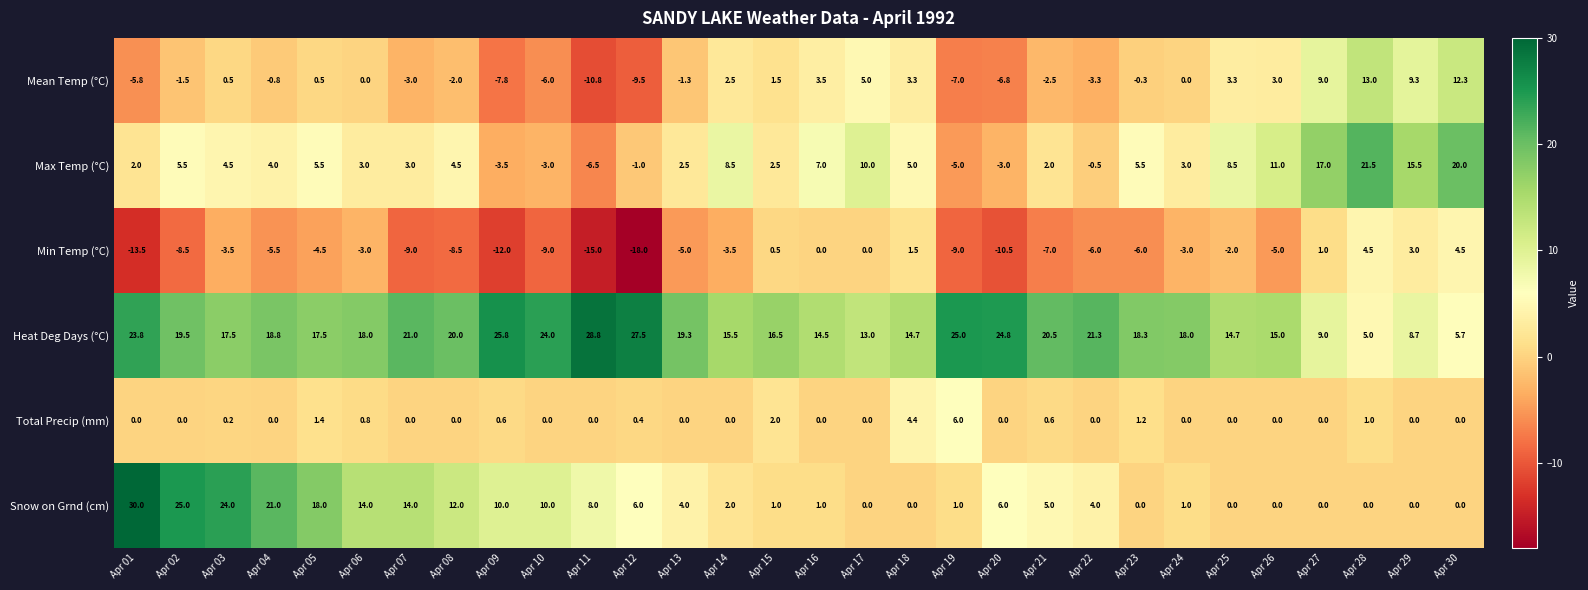

How many series are shown in this chart?

6